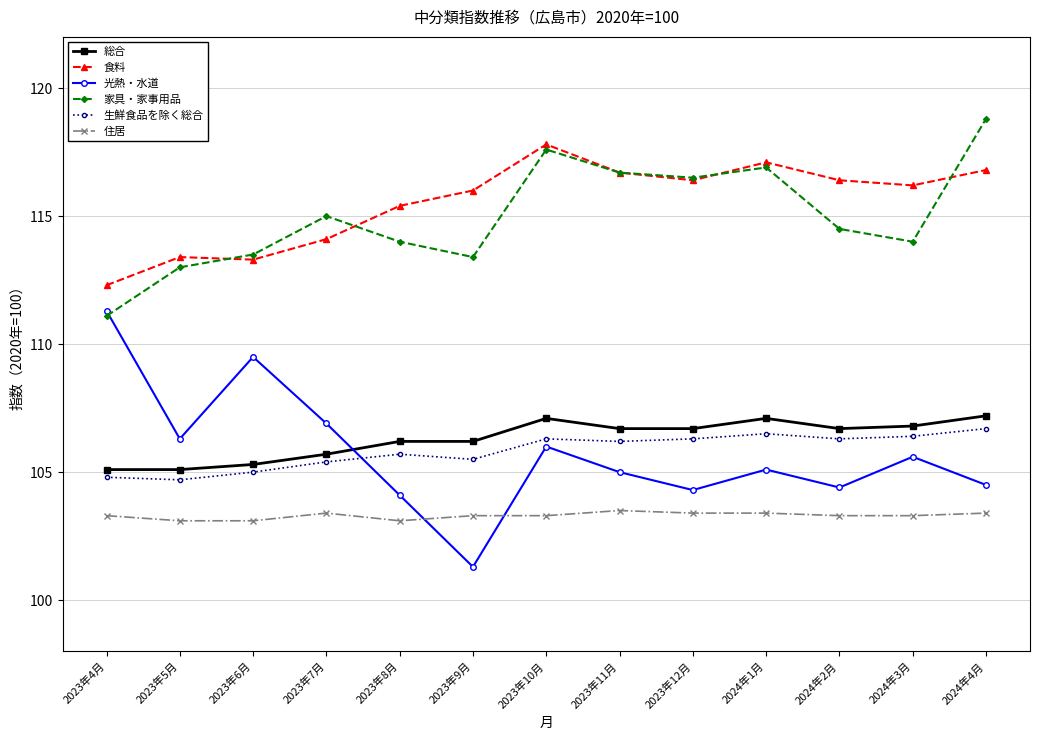

What are all the series names shown in the legend?

総合, 食料, 光熱・水道, 家具・家事用品, 生鮮食品を除く総合, 住居